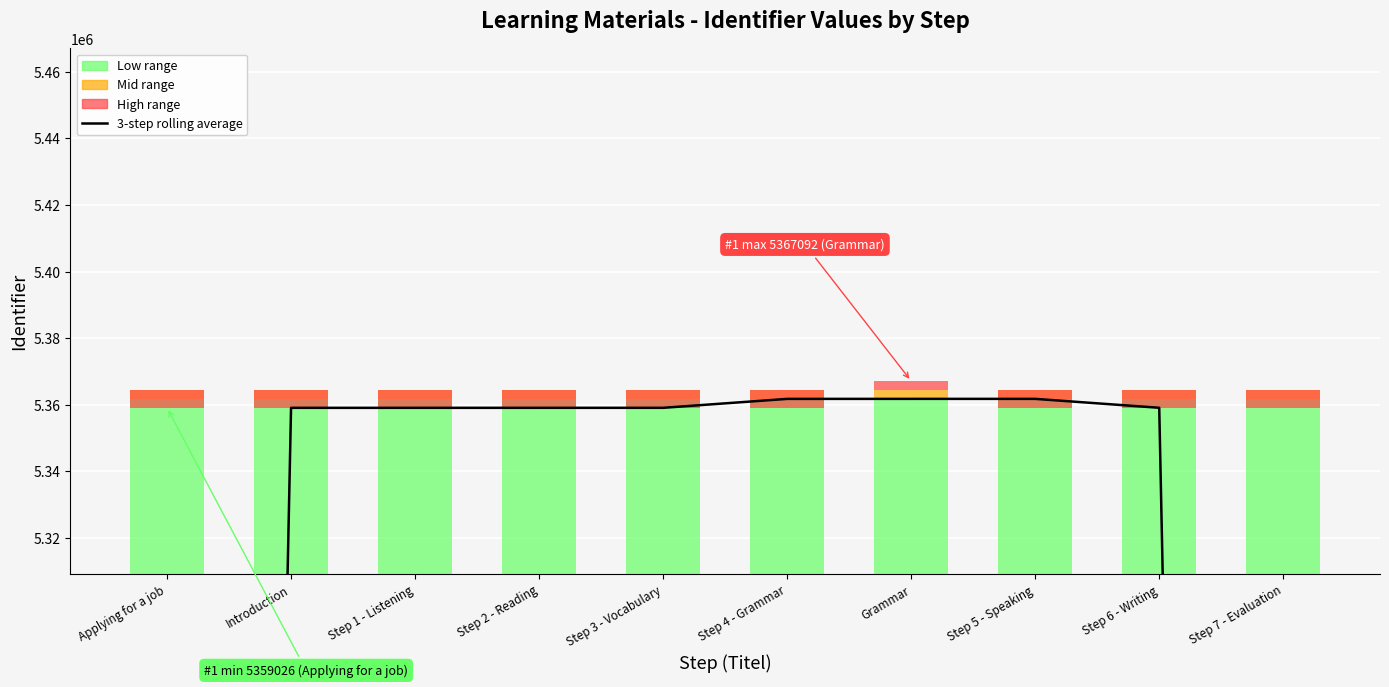

What is the change in value from Step 3 - Vocabulary to Step 6 - Writing?

+10.0